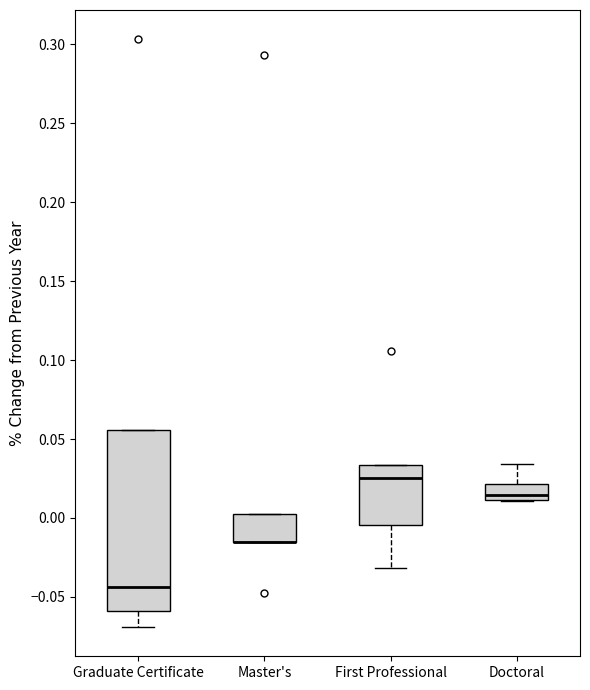

Comparing the boxes themselves (not the whiskers), which one is the tallest?

Graduate Certificate